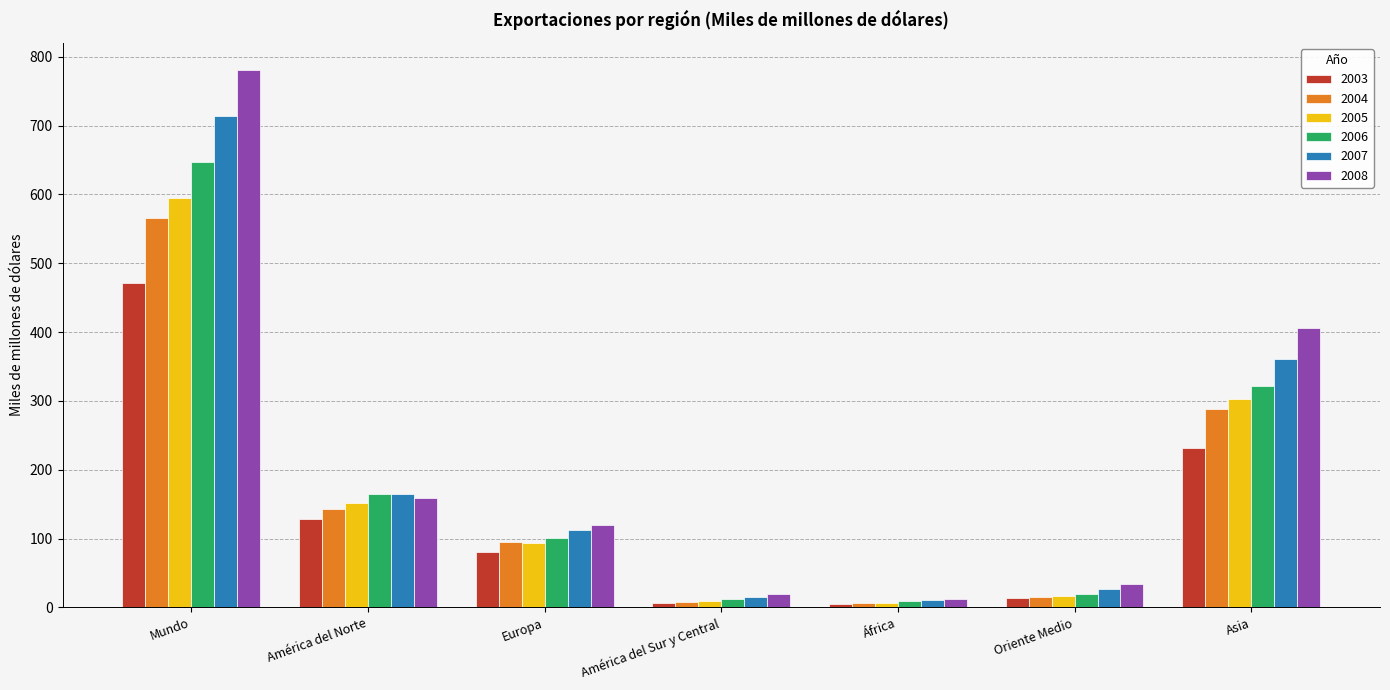

At how many categories does at least one series exceed 88?

4